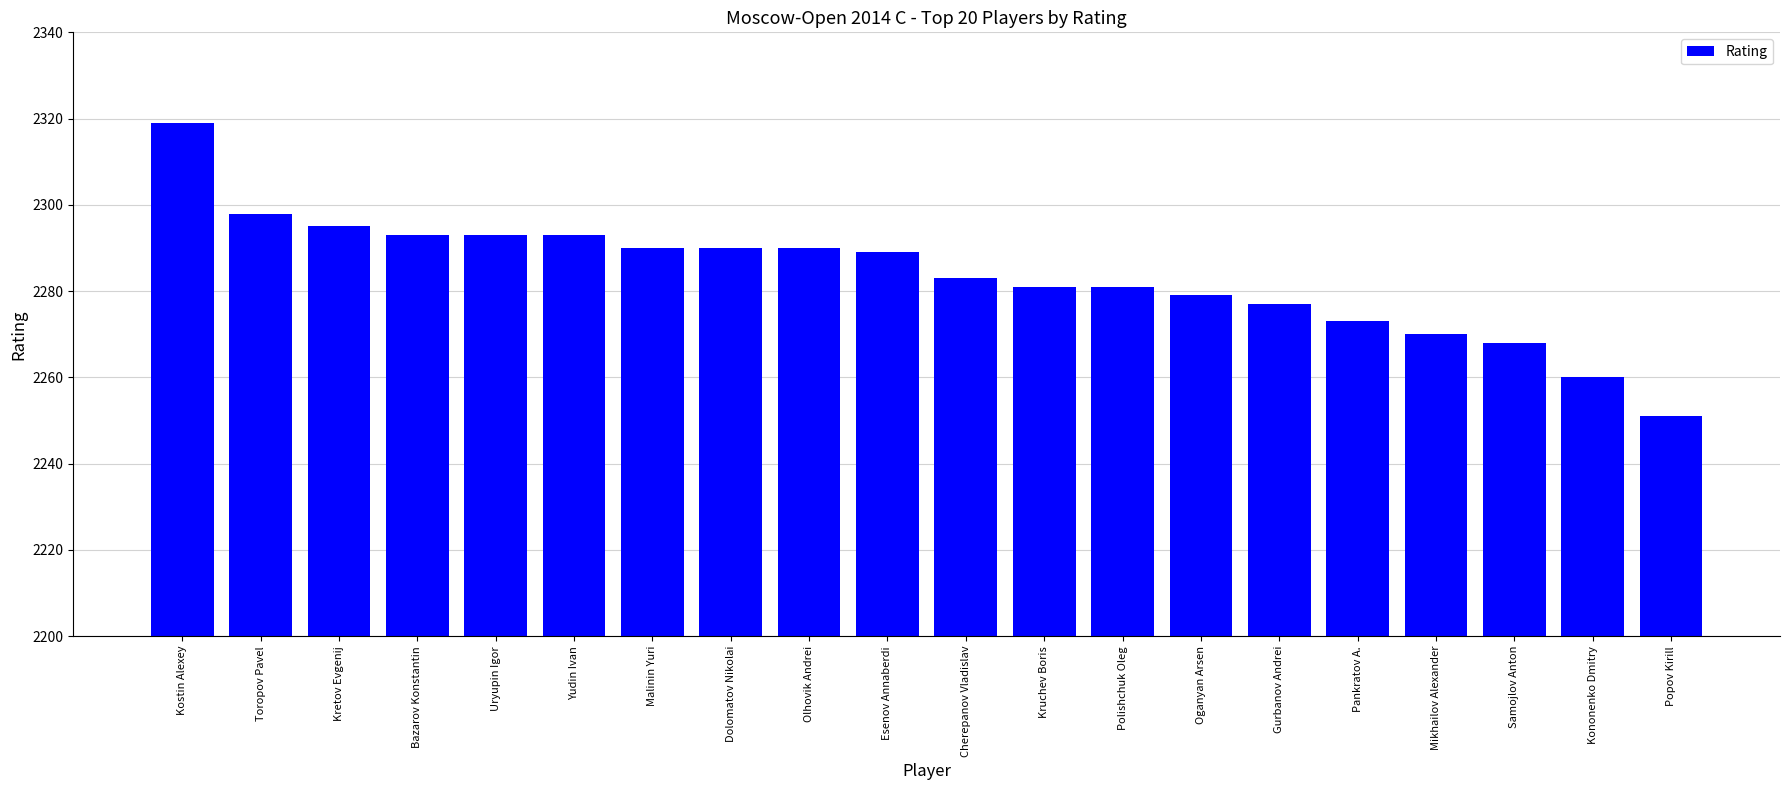

Which has a higher value, Pankratov A. or Toropov Pavel?

Toropov Pavel